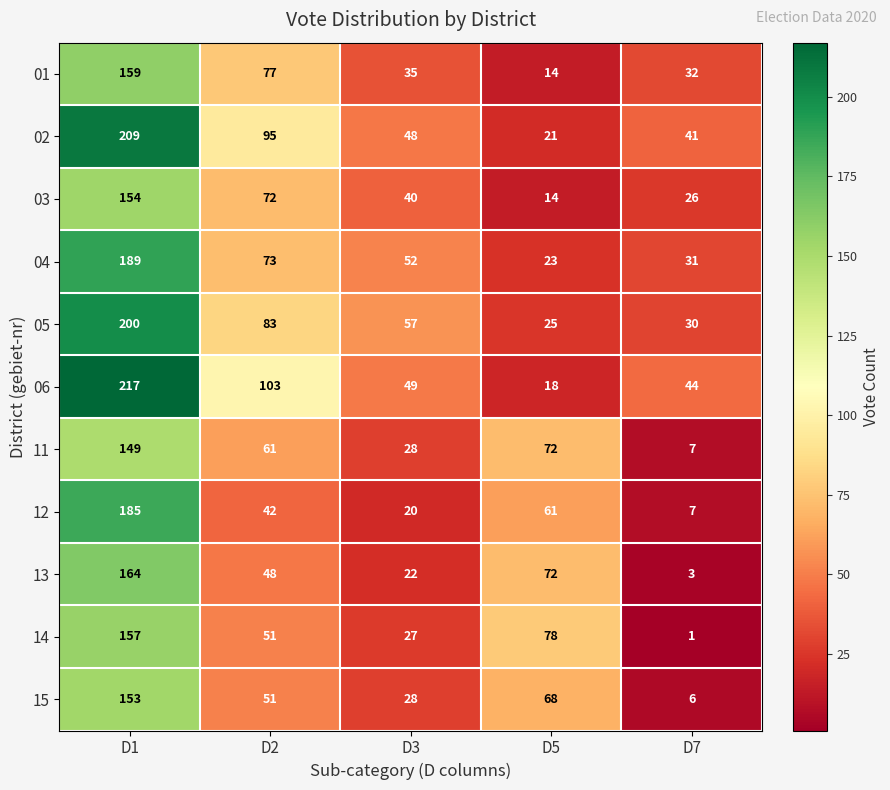

At which category does the chart reach its minimum across all series?

D7